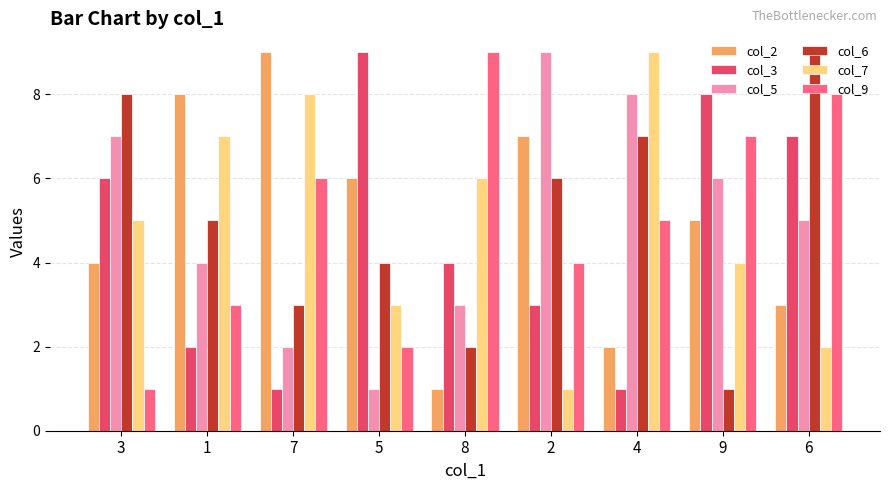

Is it true that col_5 equals 5 at 8?

False